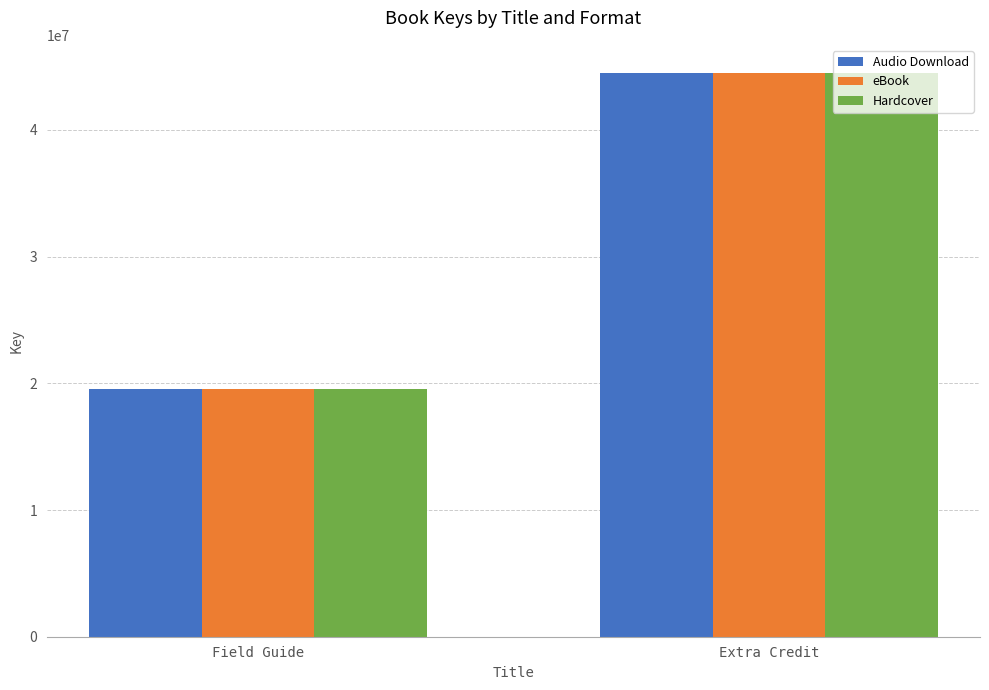

The Hardcover series shows 10971190 at Field Guide. True or false?

False